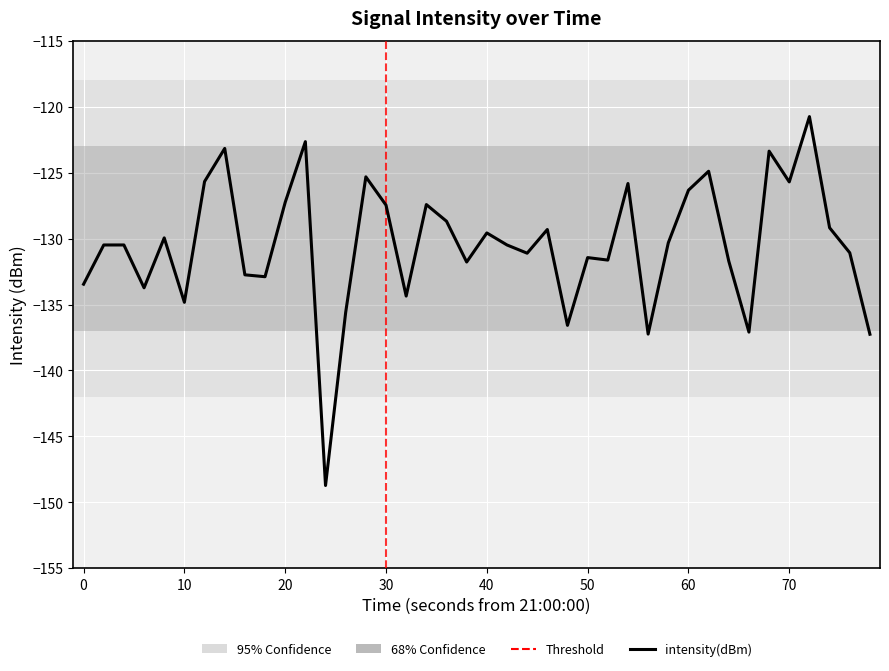

What is the greatest value displayed?

-120.7